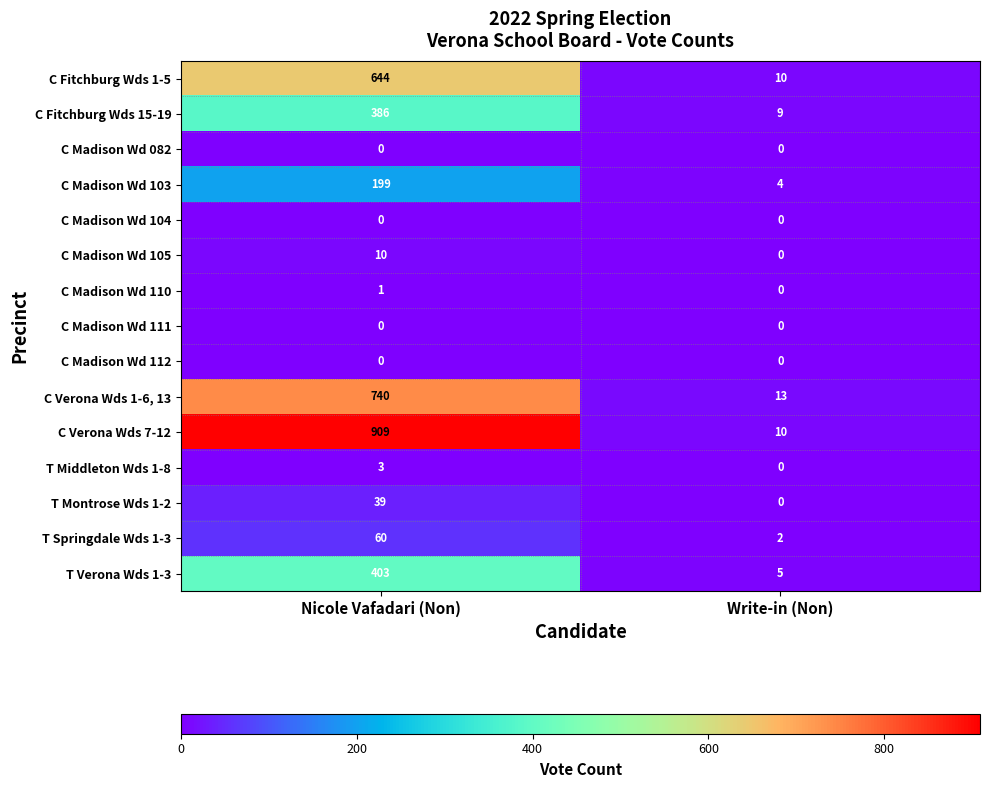

Which category has the highest value across all series?

Nicole Vafadari (Non)